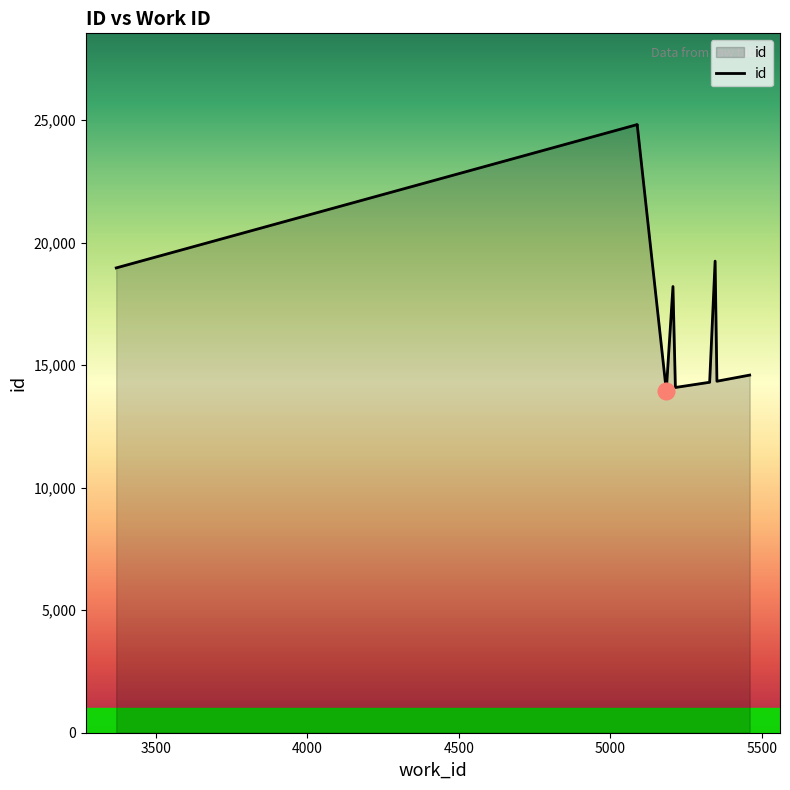

What is the greatest value displayed?

24818